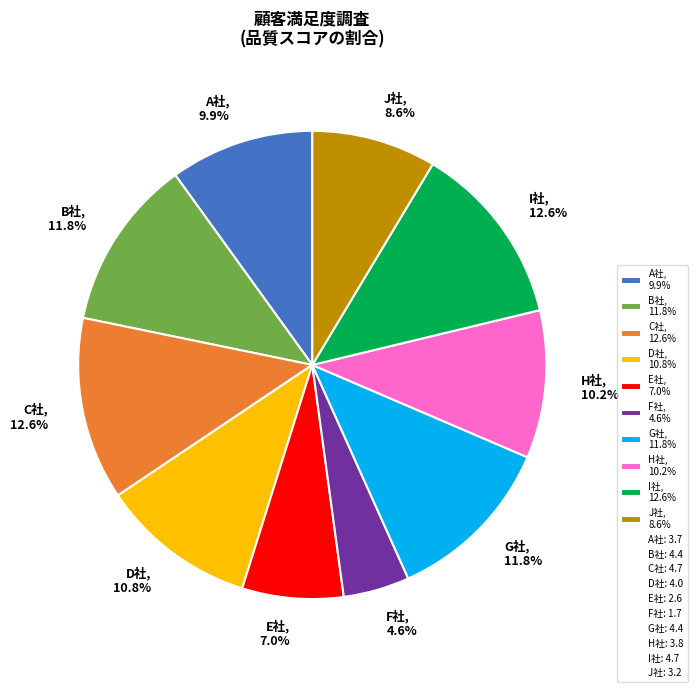

Is there any slice that represents more than half of the pie?

No